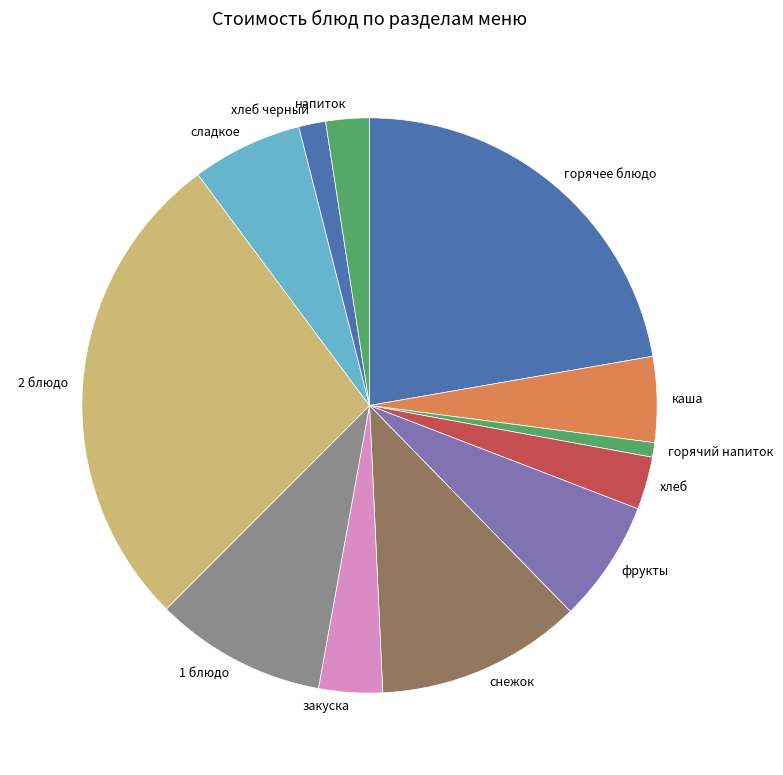

Rank the categories by value from lowest to highest.

горячий напиток, хлеб черный, напиток, хлеб, закуска, каша, сладкое, фрукты, 1 блюдо, снежок, горячее блюдо, 2 блюдо